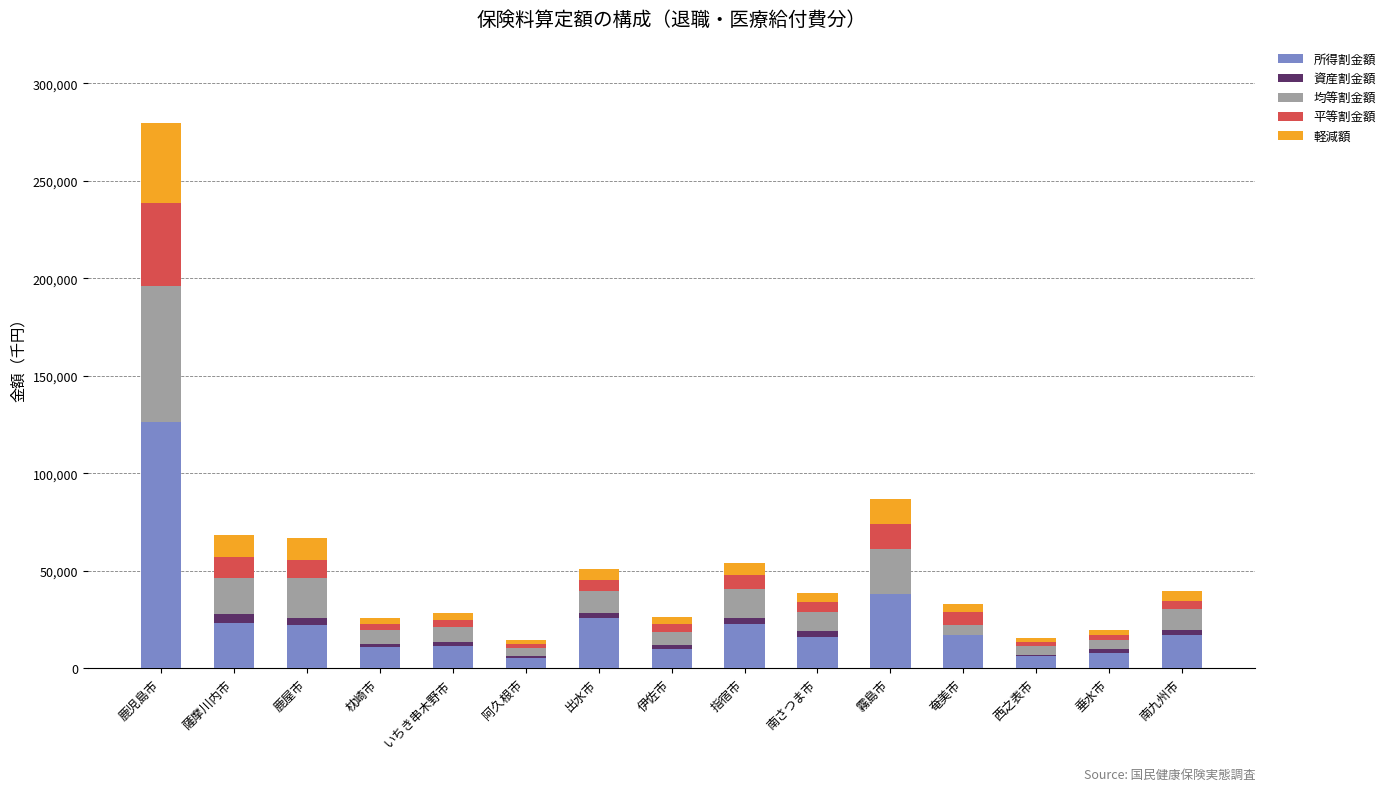

Where is 所得割金額 nearest to the value 65878?

霧島市